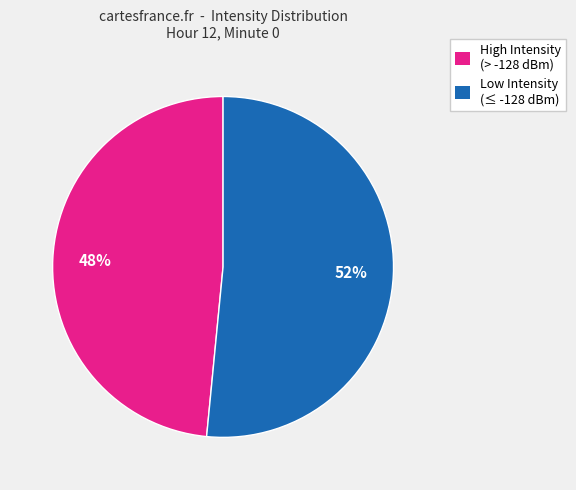

What is the largest slice in the pie chart?

Low Intensity (≤ -128 dBm)